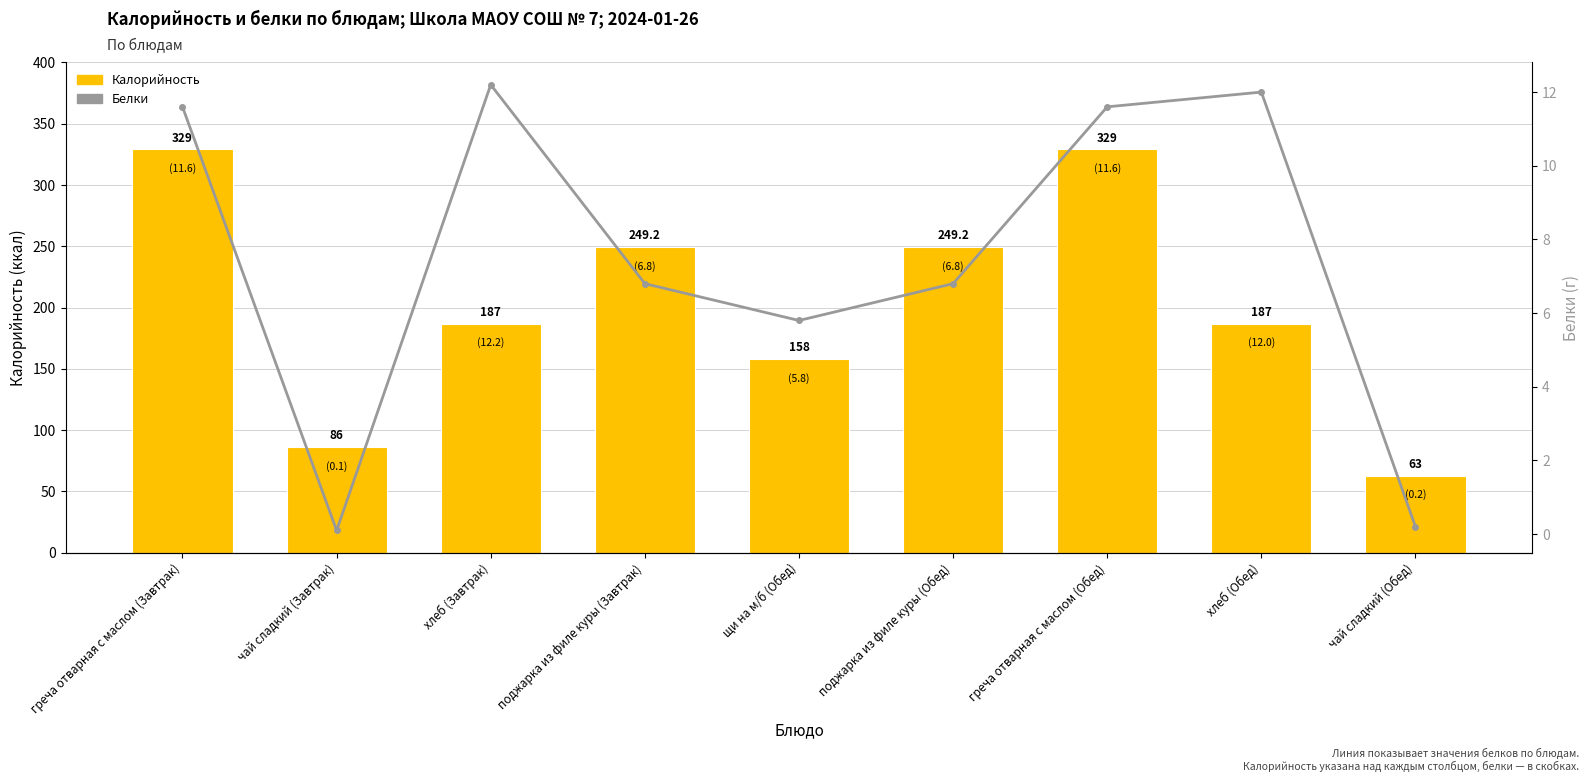

How many values in the Калорийность series exceed 187?

4